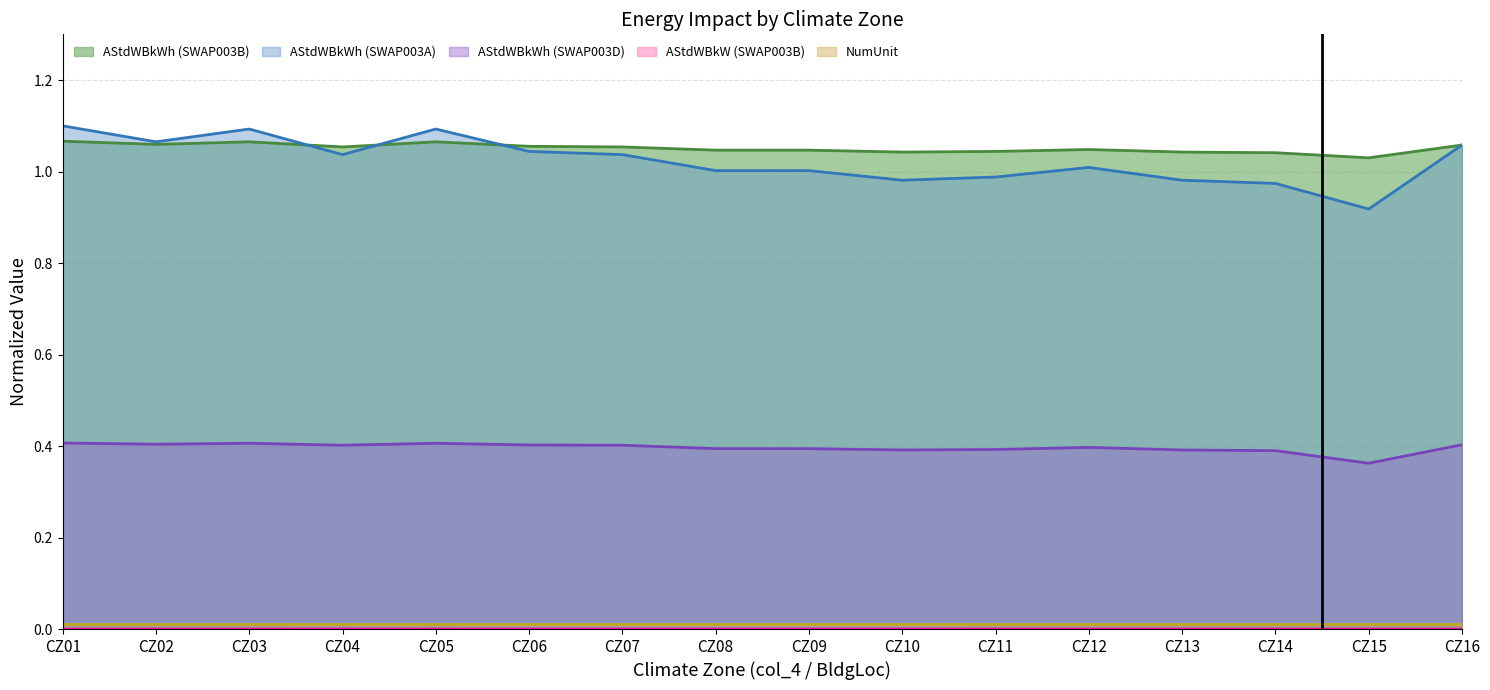

True or false: AStdWBkWh (SWAP003D) has a value of 0.6 at CZ02.

False